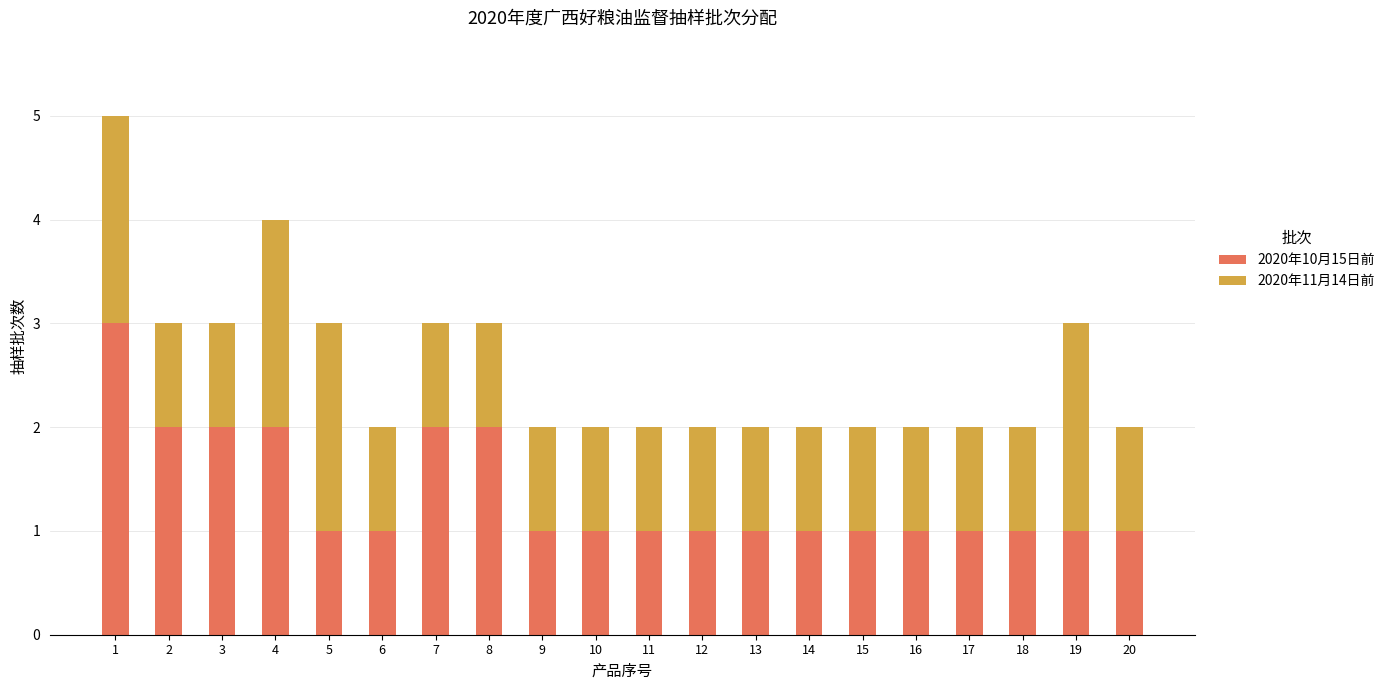

Is it true that 2020年10月15日前 equals 1 at 16?

True